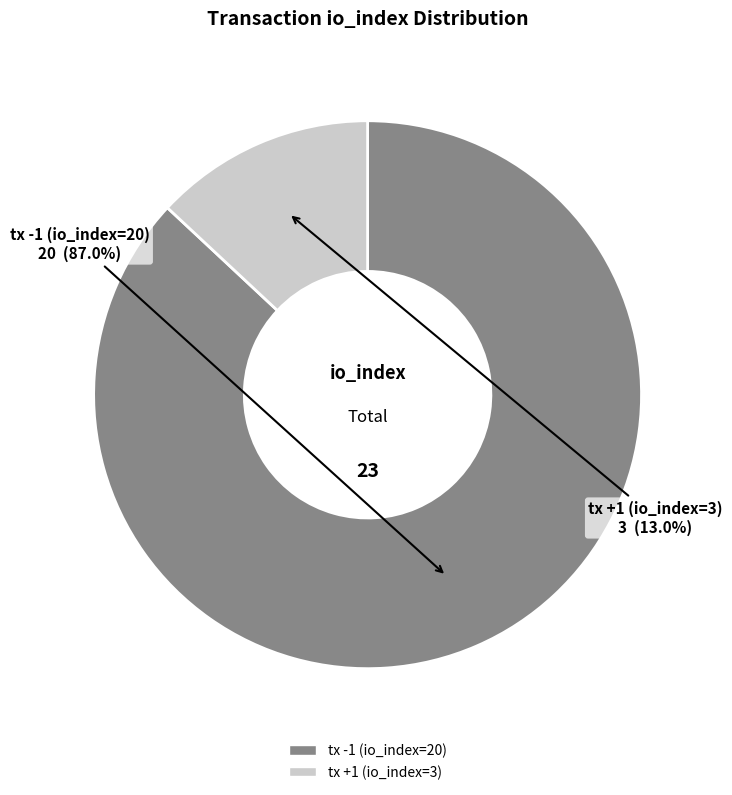

Which slice is the largest?

tx -1 (io_index=20)